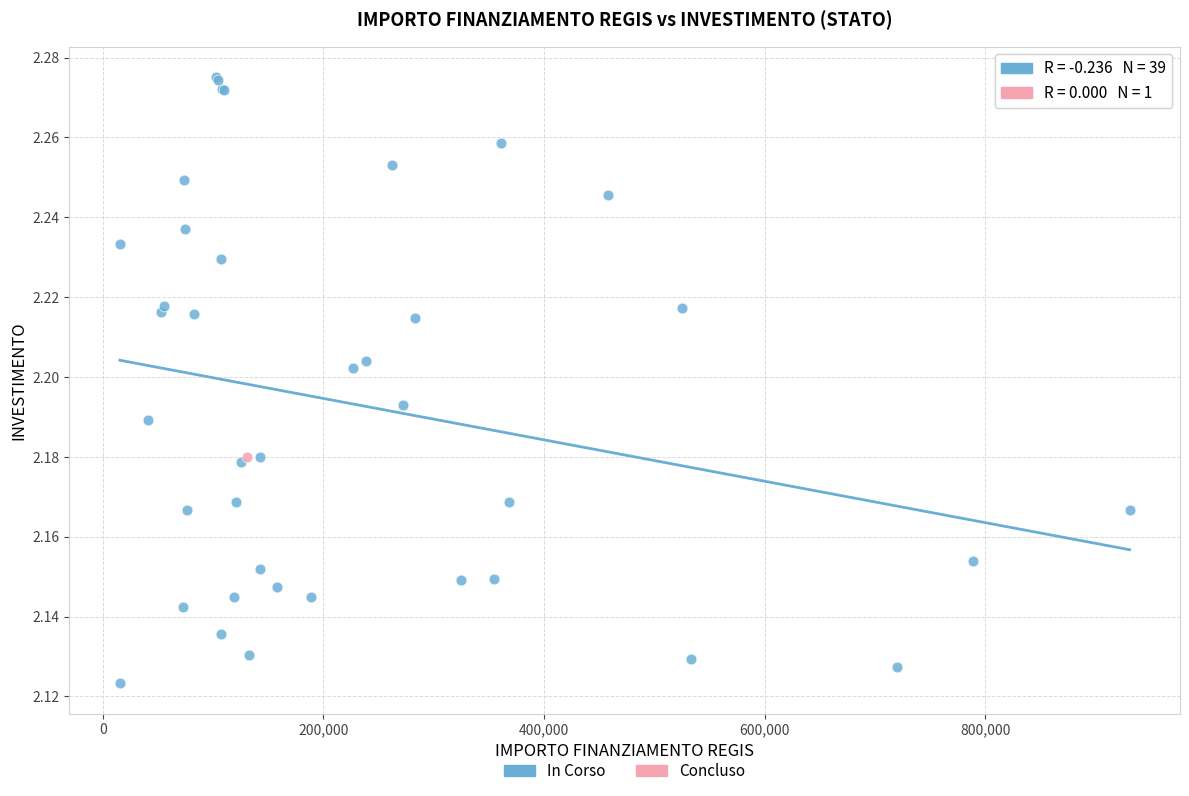

What are all the series names shown in the legend?

In Corso, Concluso